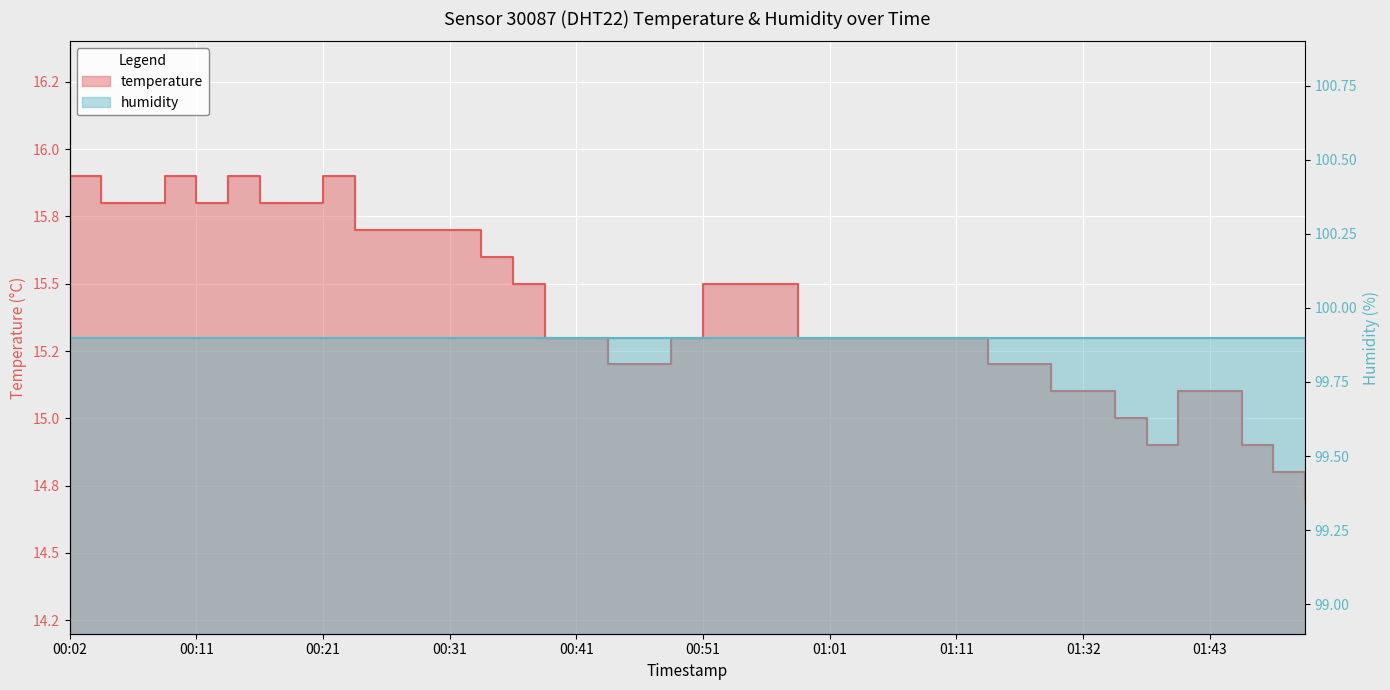

What position from the right is 01:50?

1